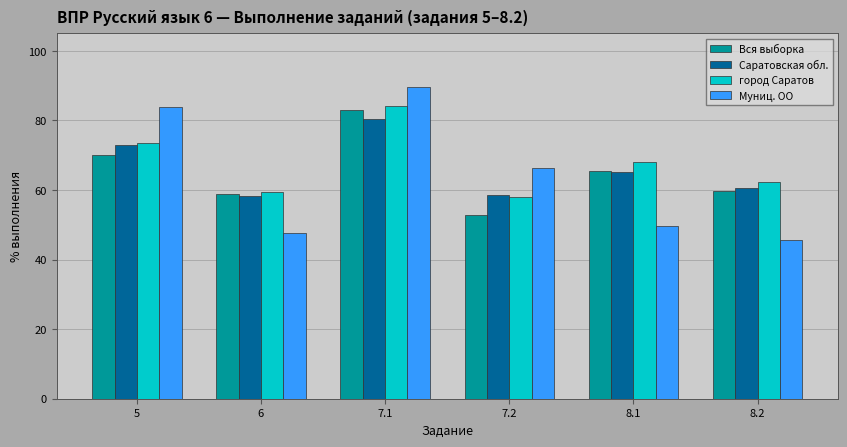

What is the value of the Вся выборка bar at the 6th from the left?

59.8